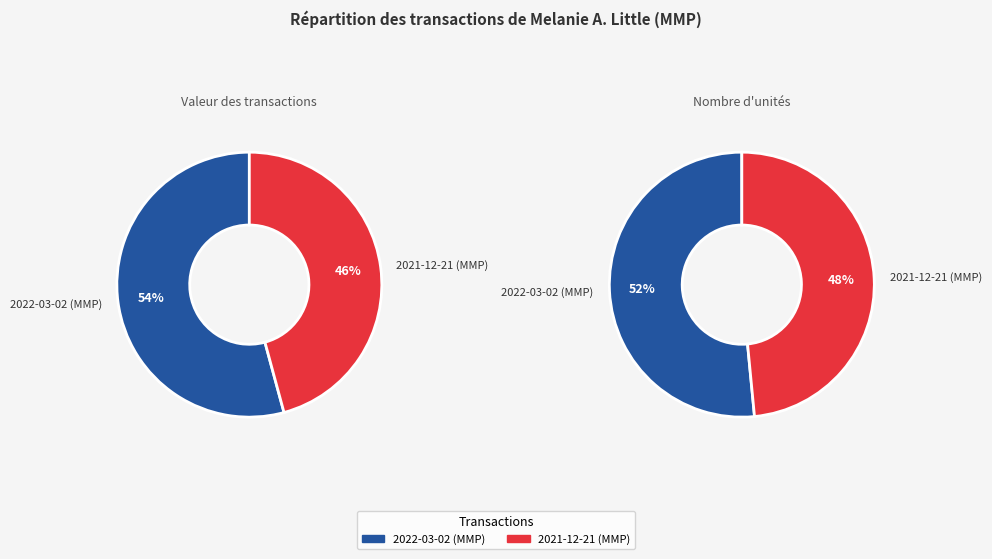

Which series has the widest spread of values?

transactionValue